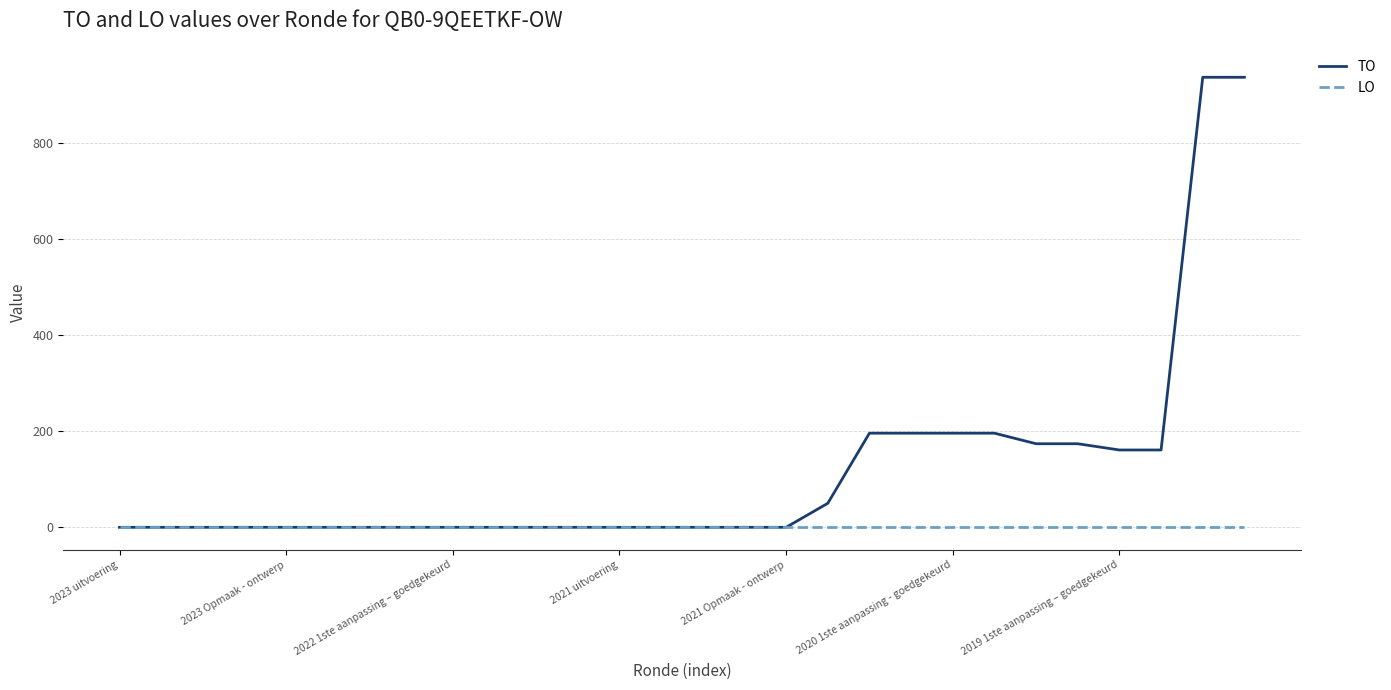

Which series has the widest spread of values?

TO